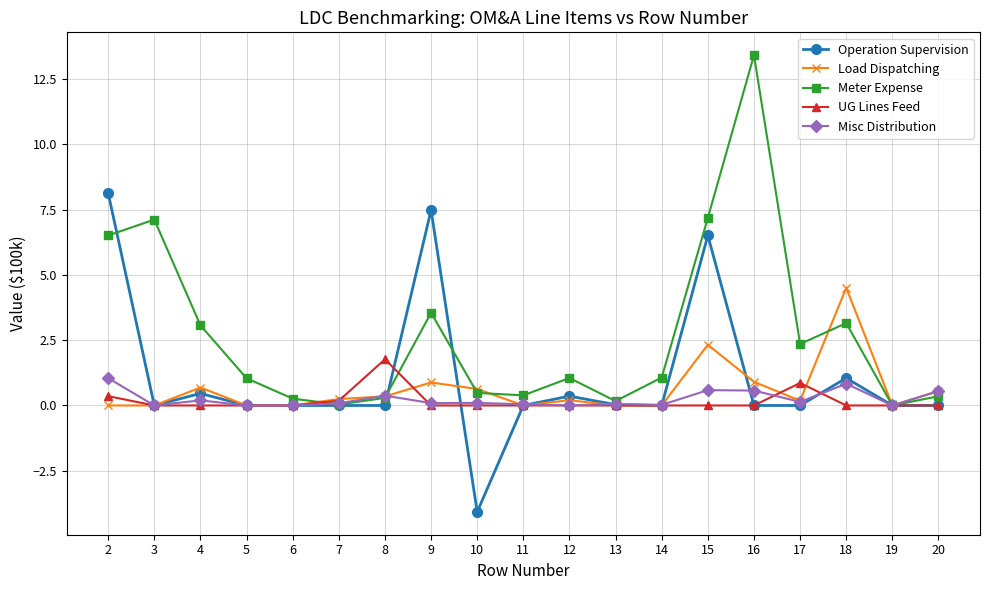

Which category has the lowest value across all series?

10